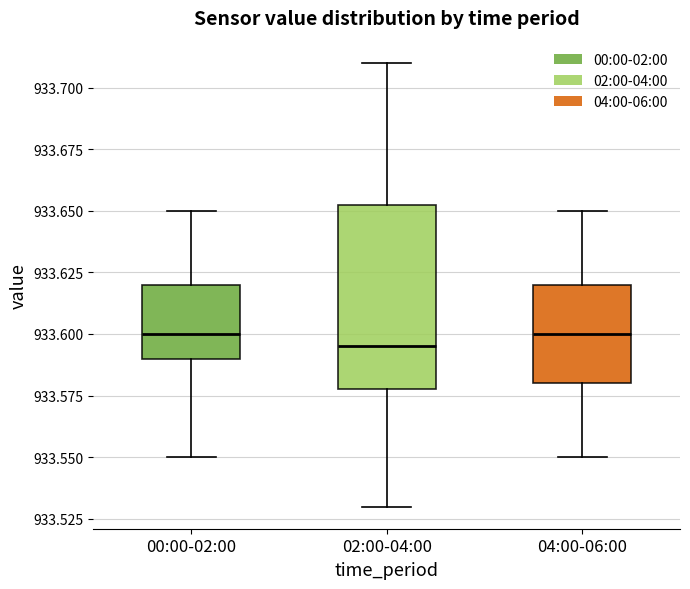

Where is the upper edge of the box for 04:00-06:00 on the y-axis? The values are not printed on the chart, so give them approximately, as read against the axis.

933.620